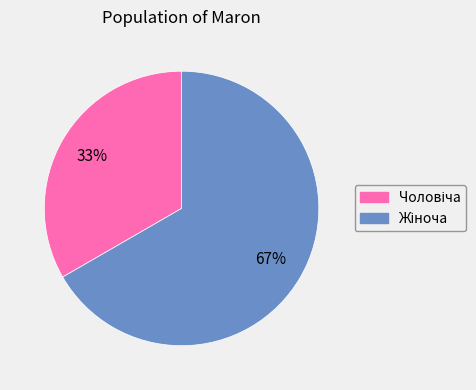

Does any single category account for the majority?

Yes